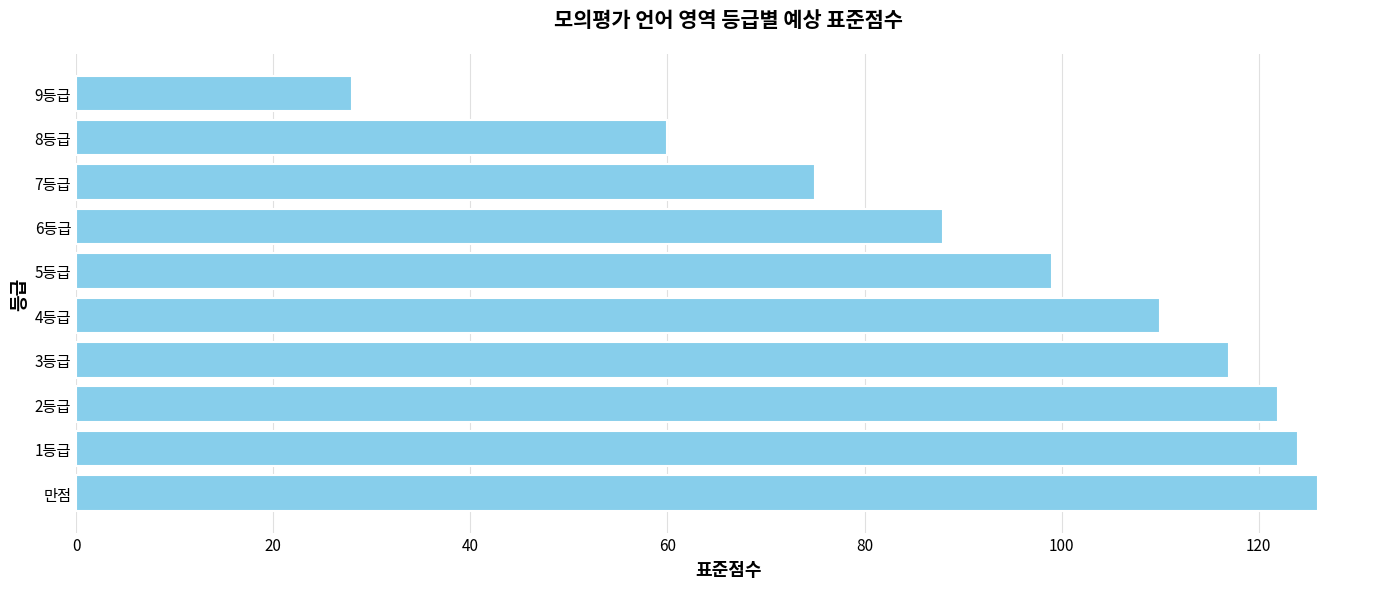

What is the ratio of the value at 8등급 to the value at 9등급?

2.1